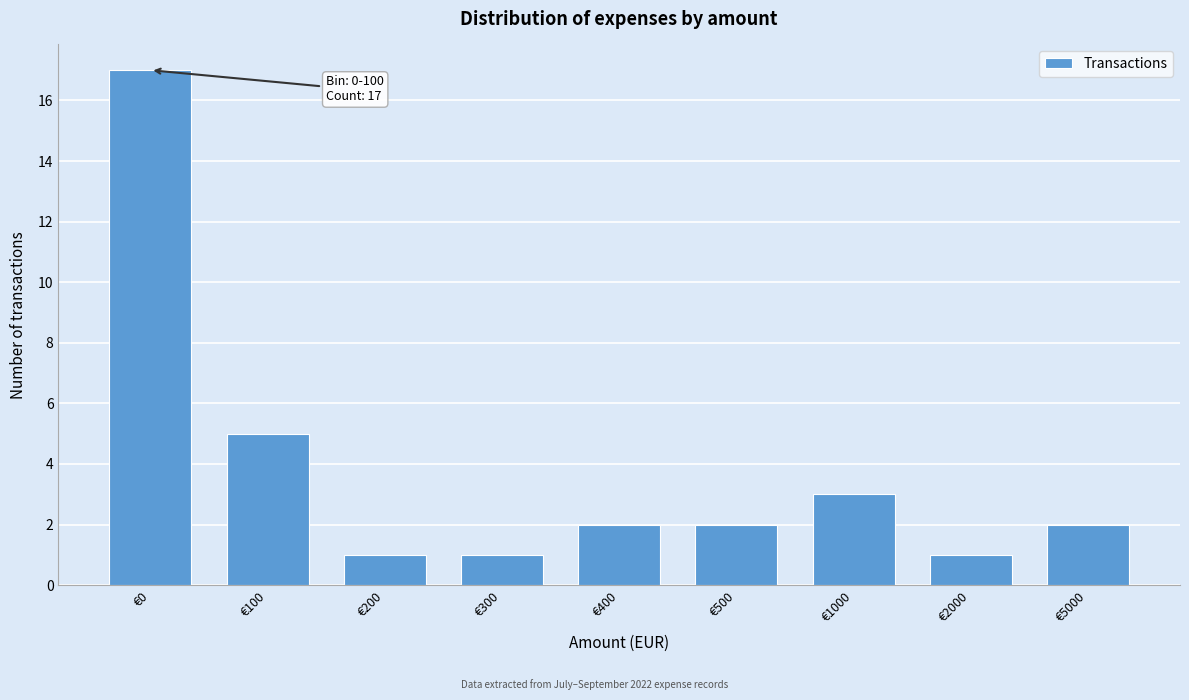

Reading left to right, transcribe all the data shown in this chart.

€0=17	€100=5	€200=1	€300=1	€400=2	€500=2	€1000=3	€2000=1	€5000=2